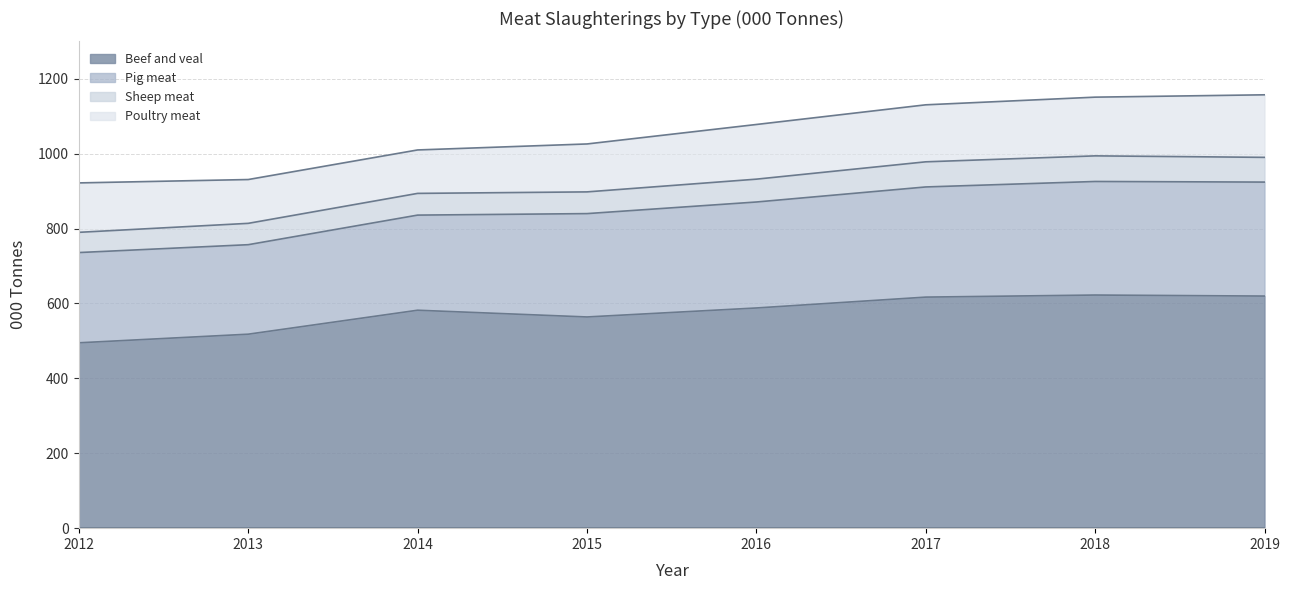

The value of Beef and veal at 2014 is 1038.8. True or false?

False